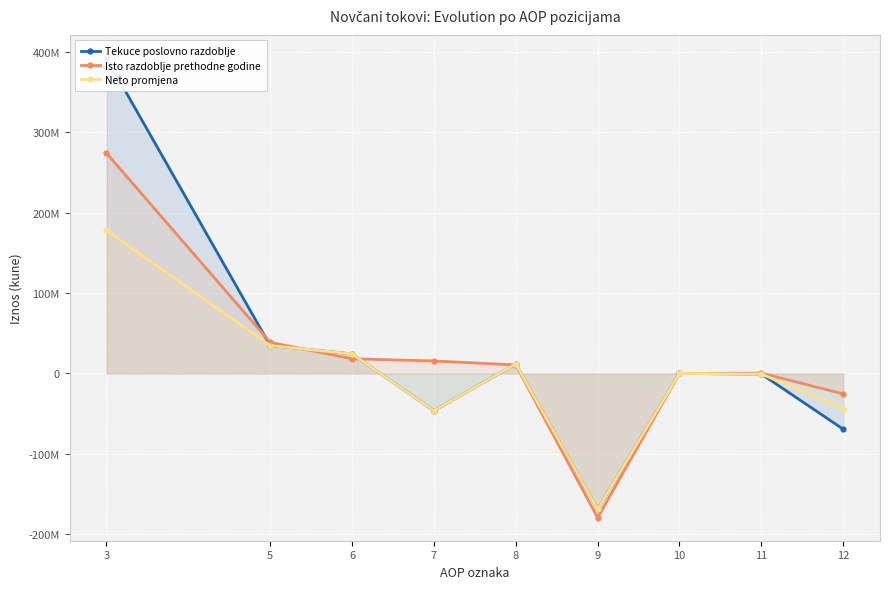

The Neto promjena series shows 20366204.6 at 8. True or false?

False